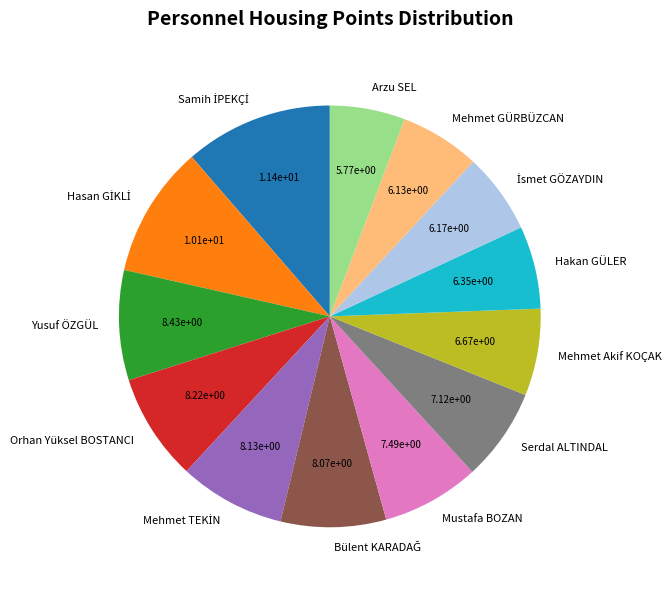

Count the number of slices in the pie.

13